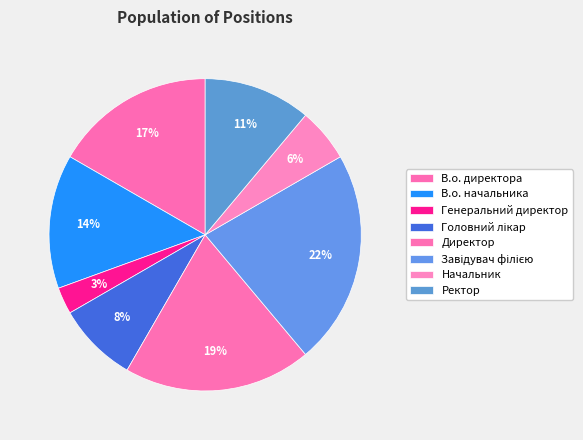

Rank the categories by value from lowest to highest.

Генеральний директор, Начальник, Головний лікар, Ректор, В.о. начальника, В.о. директора, Директор, Завідувач філією